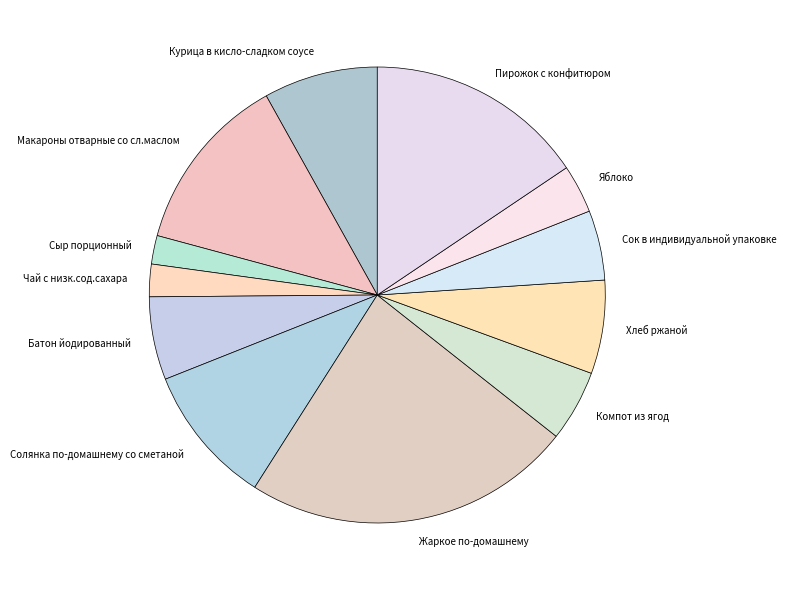

Combined, do Жаркое по-домашнему and Сок в индивидуальной упаковке account for over 50%?

No